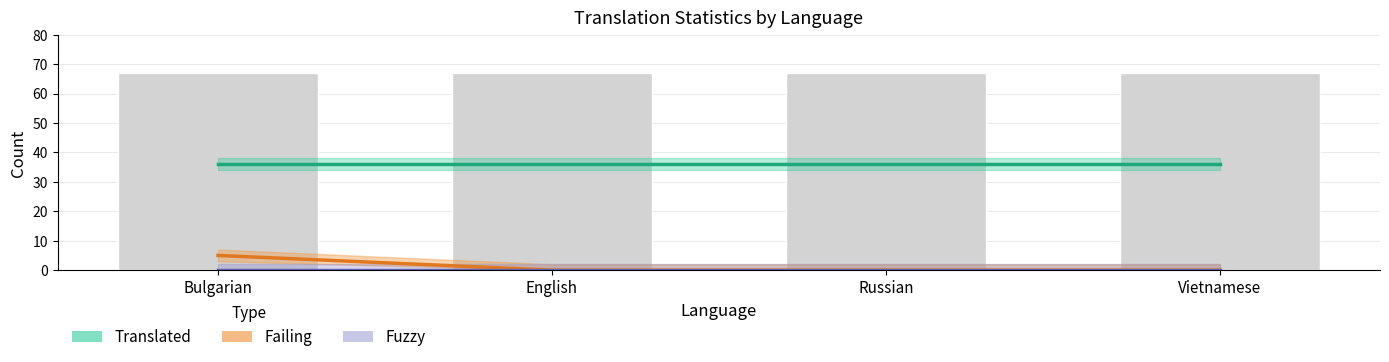

Which series has the largest total across all categories?

Translated